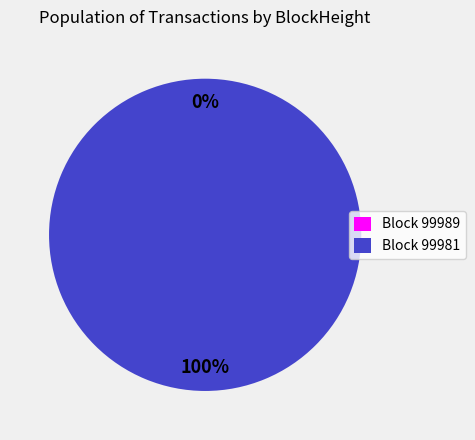

What portion of the pie excludes 99989?

100.0%